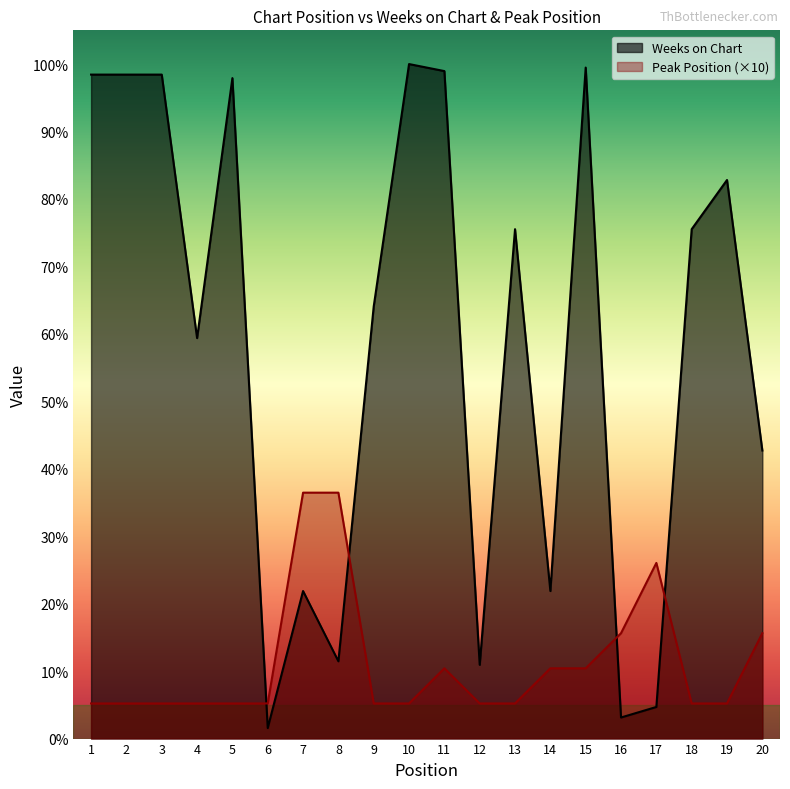

The Peak Position series shows 10 at 6. True or false?

True